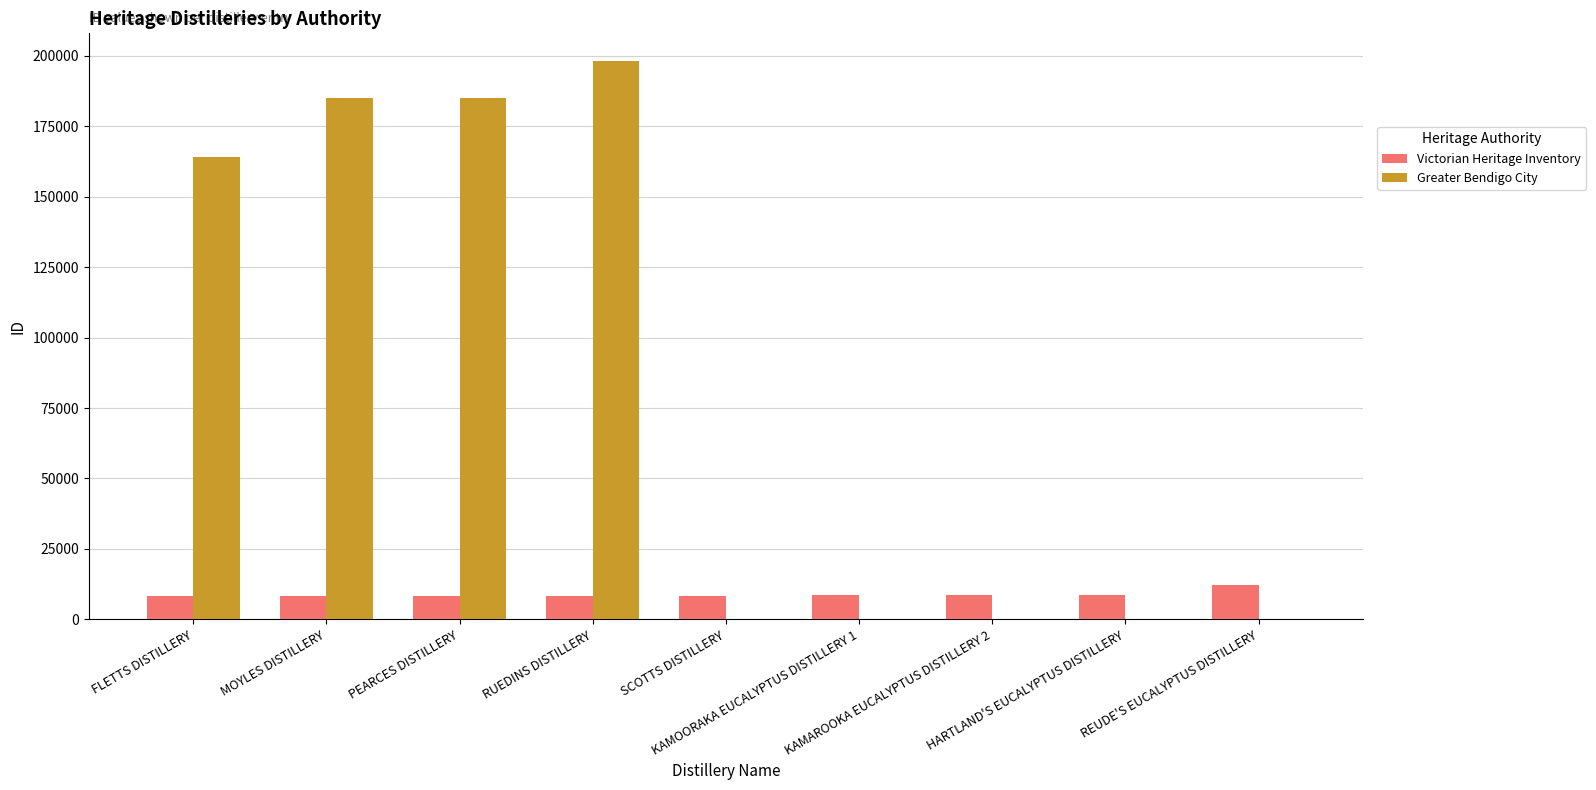

Which series has the largest total across all categories?

Greater Bendigo City